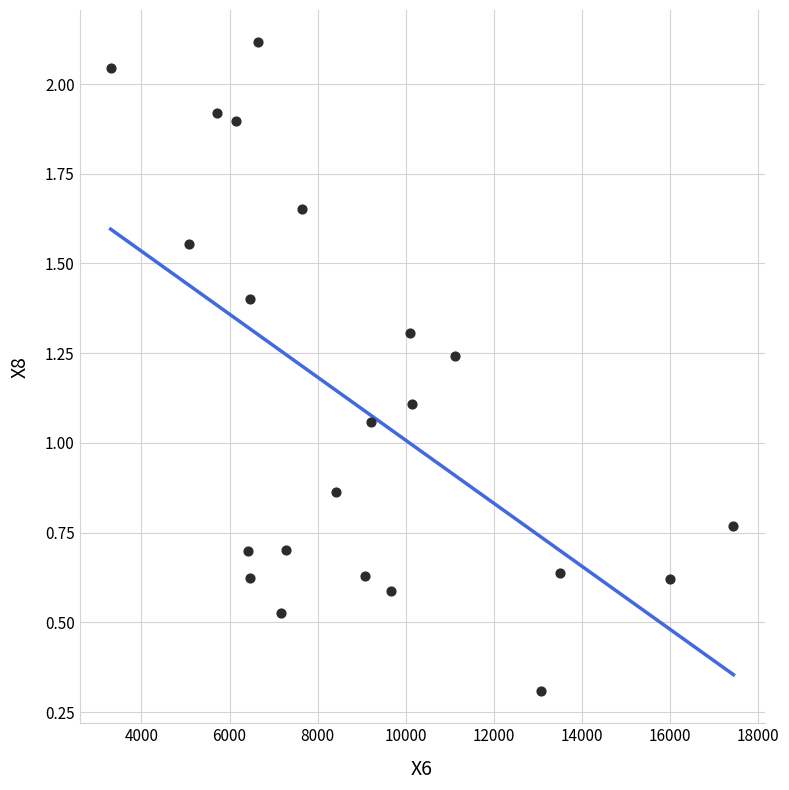

What is the range of X values (max minus min)?

14141.0